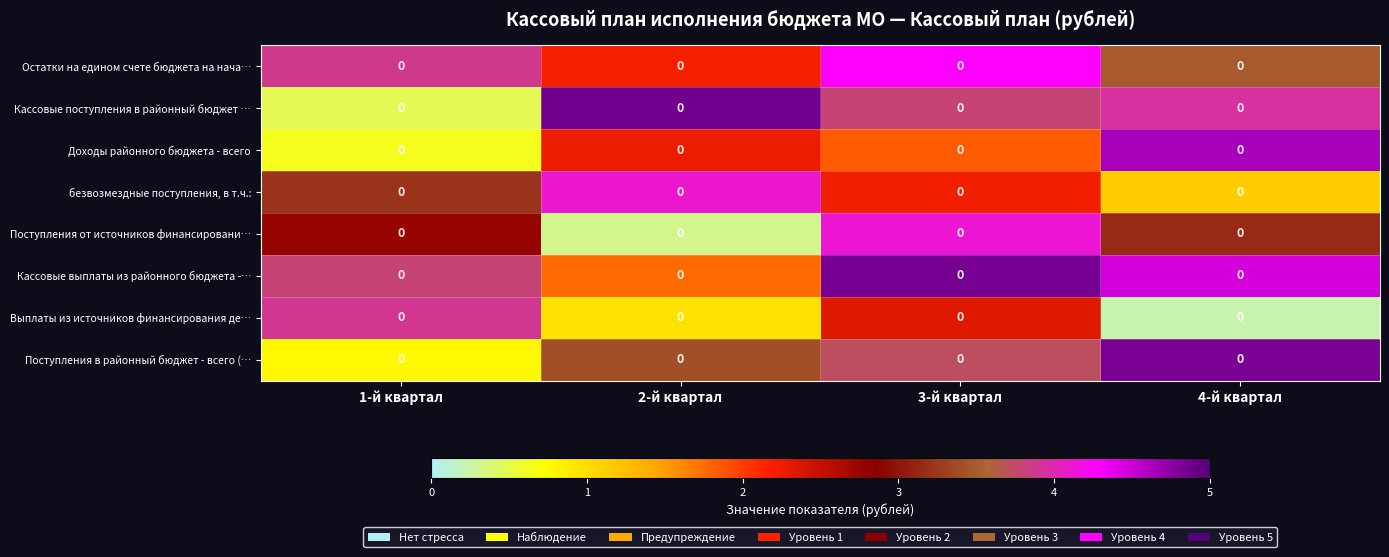

What is the difference between the Поступления в районный бюджет - всего (… values at 4-й квартал and 2-й квартал?

1.4